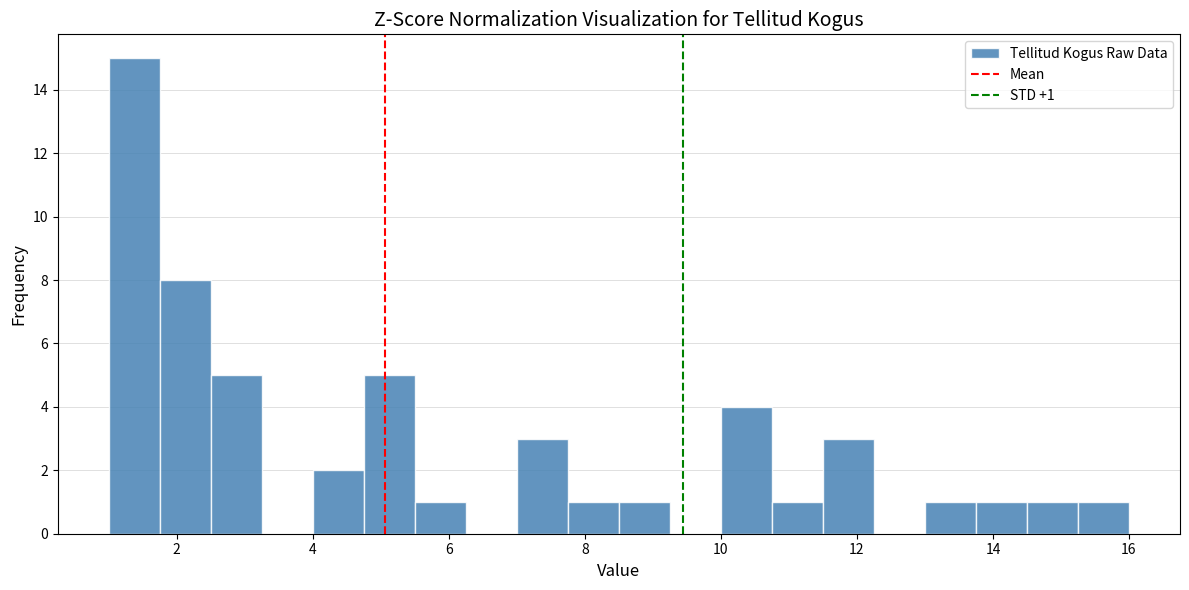

Read against the x-axis, roughly where is the centre of the tallest bar?

1.4